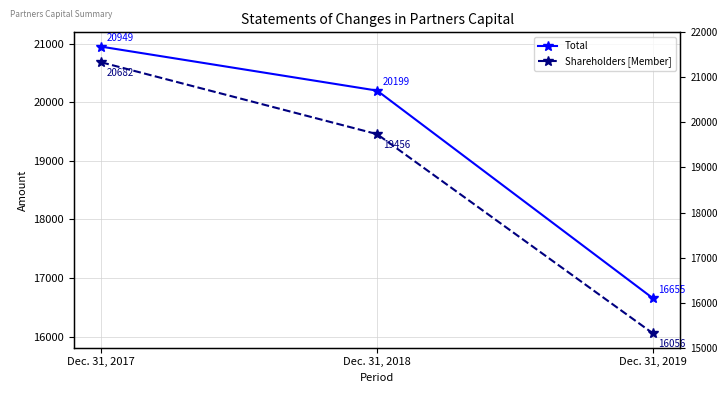

Which has a higher value, Dec. 31, 2019 or Dec. 31, 2018?

Dec. 31, 2018